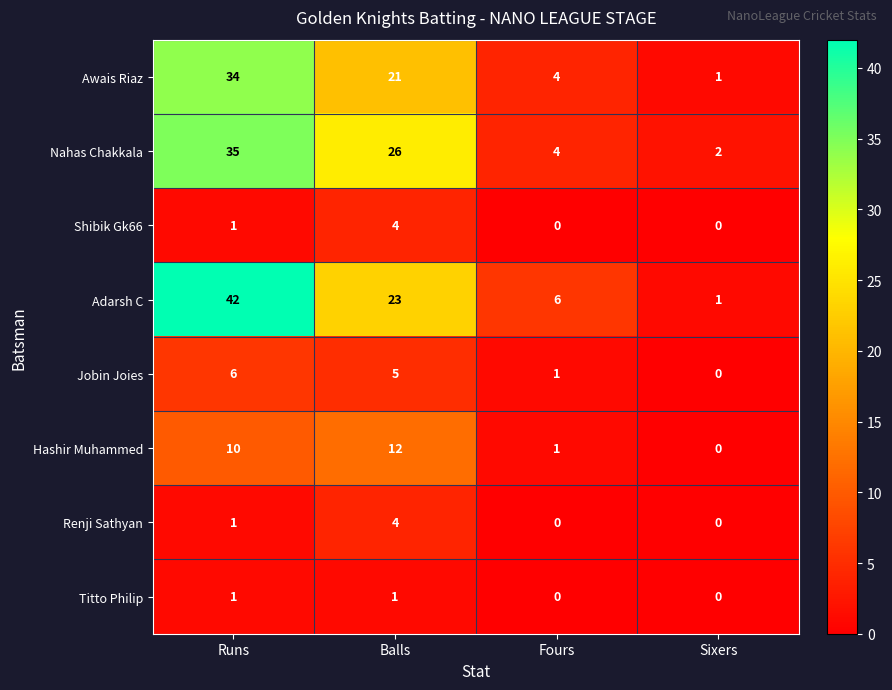

Which category has the highest value across all series?

Runs